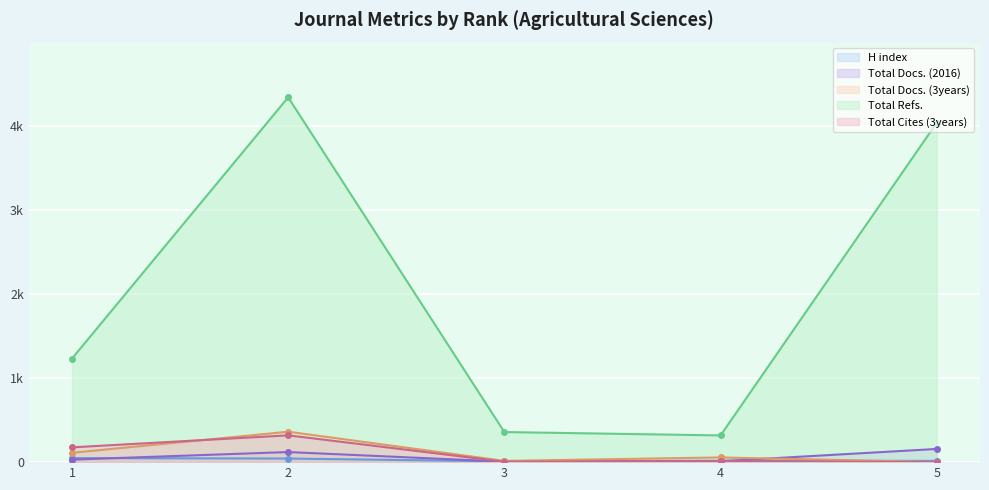

How many data points in Total Docs. (2016) are above 30?

2